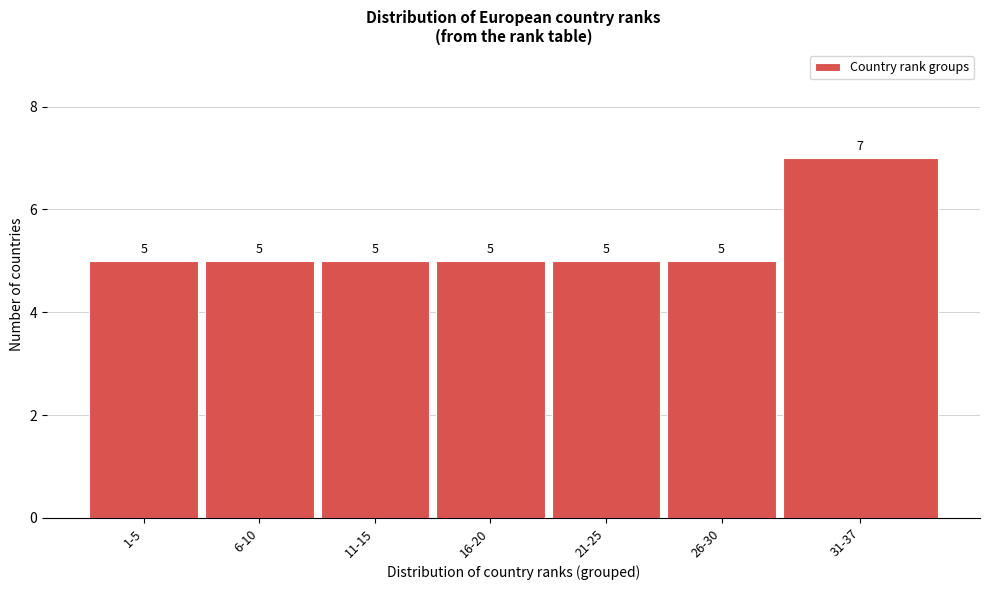

Reading right to left, transcribe all the data shown in this chart.

7	5	5	5	5	5	5